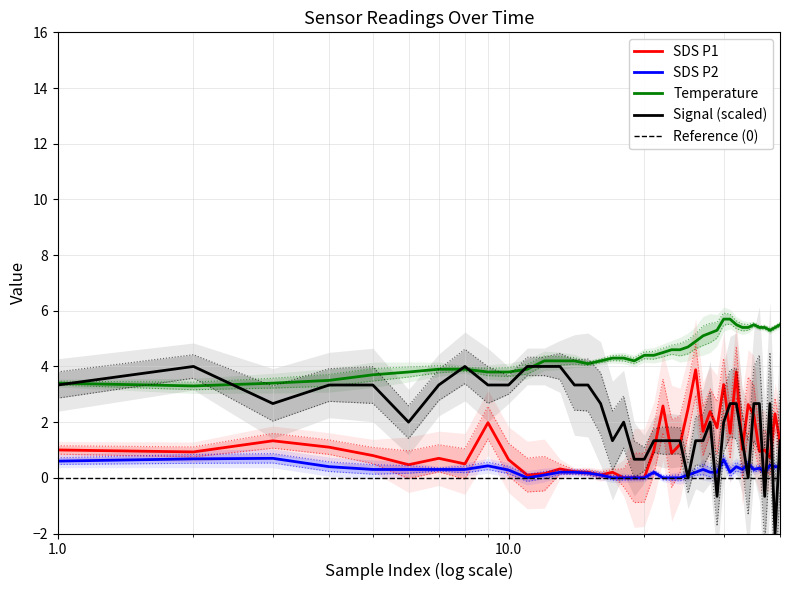

In SDS_P1, how many points are higher than both neighbors (excluding endpoints)?

13